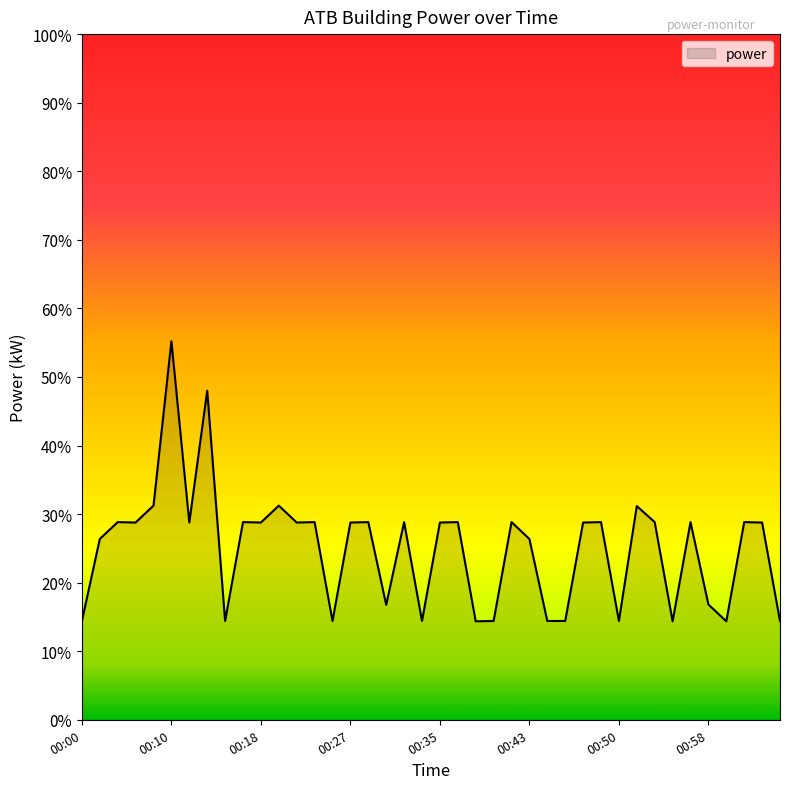

What is the difference between the maximum and minimum values?

40.8